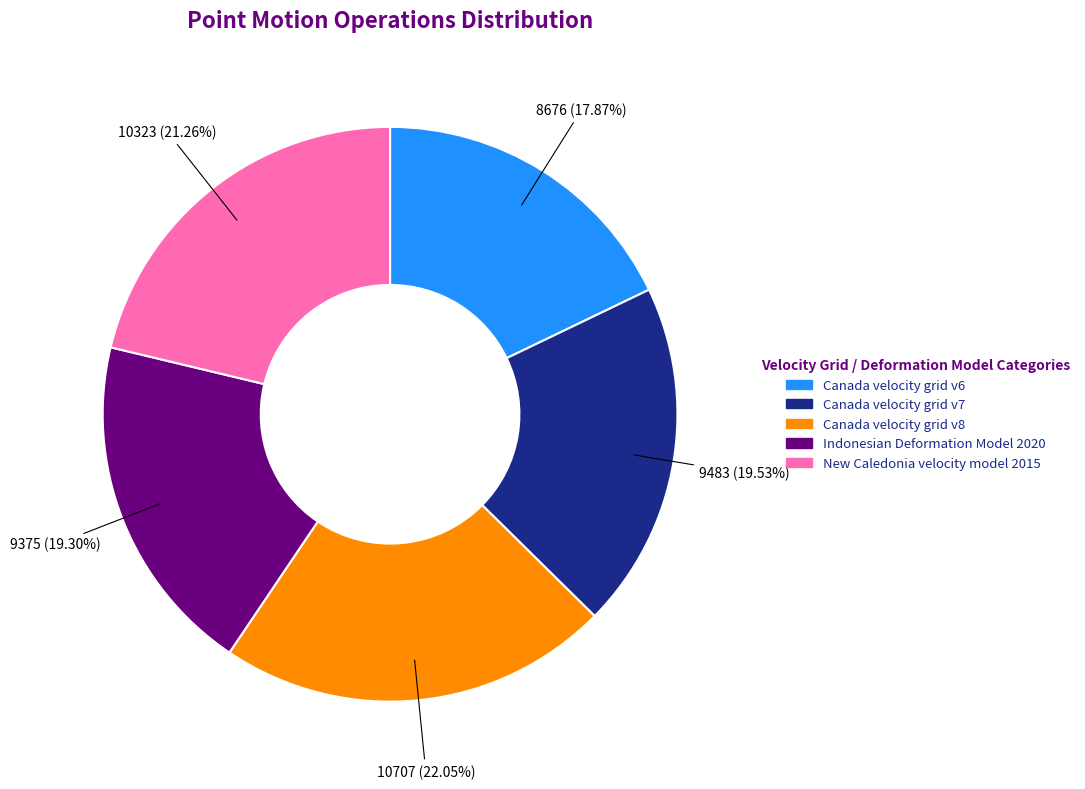

Which category has the biggest portion of the pie?

Canada velocity grid v8